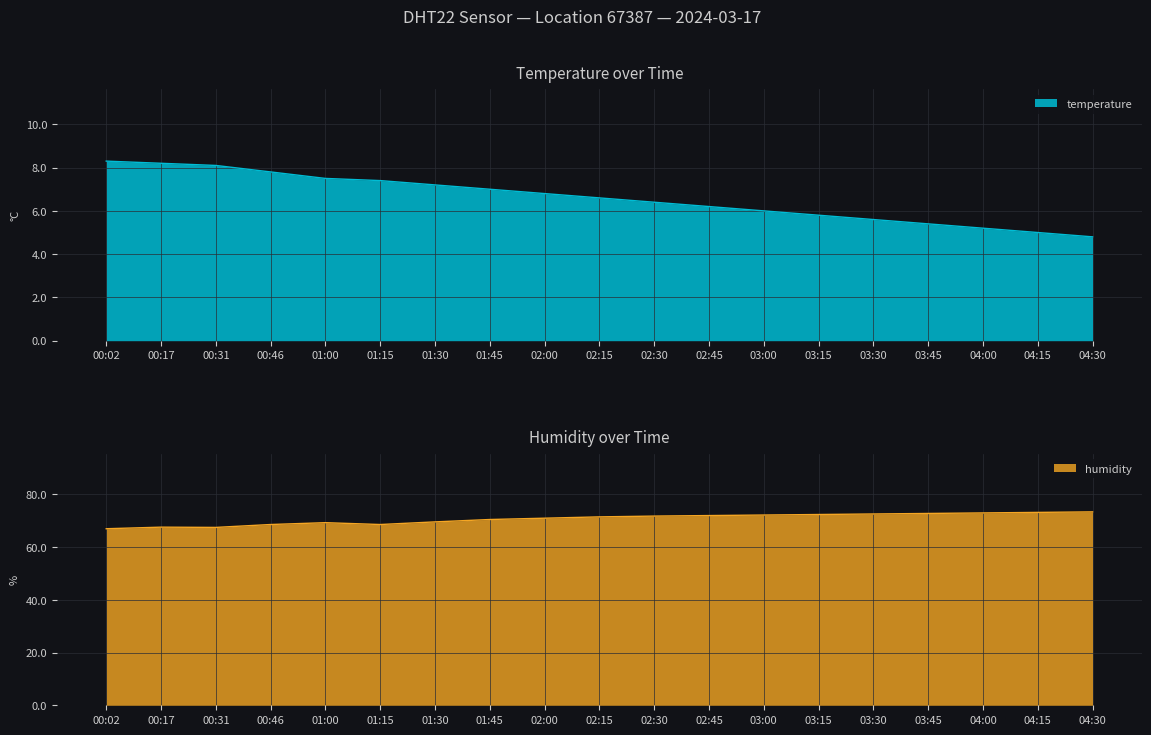

True or false: humidity and temperature intersect in this chart.

False